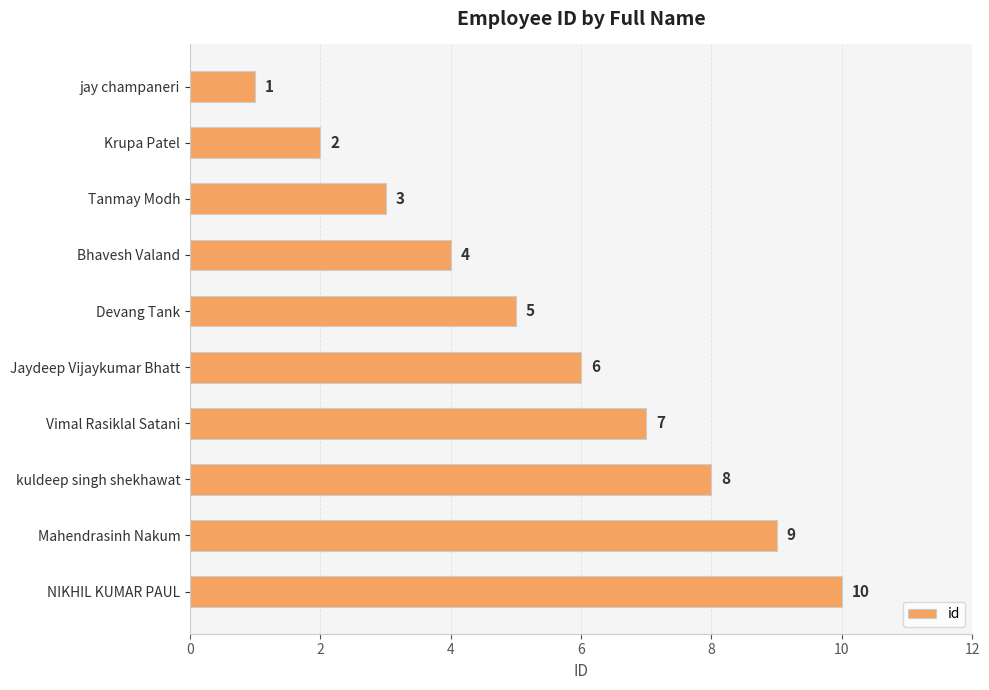

Where is the data nearest to the value 5?

Devang Tank